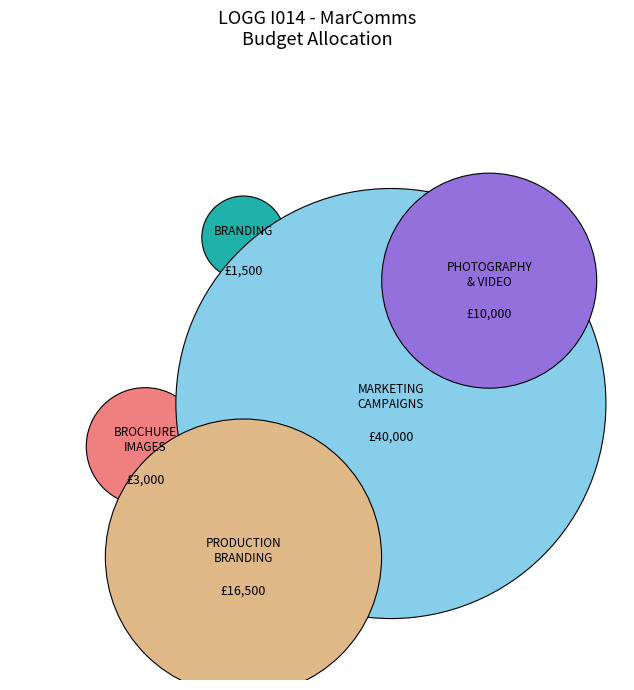

How many slices are in this pie chart?

5